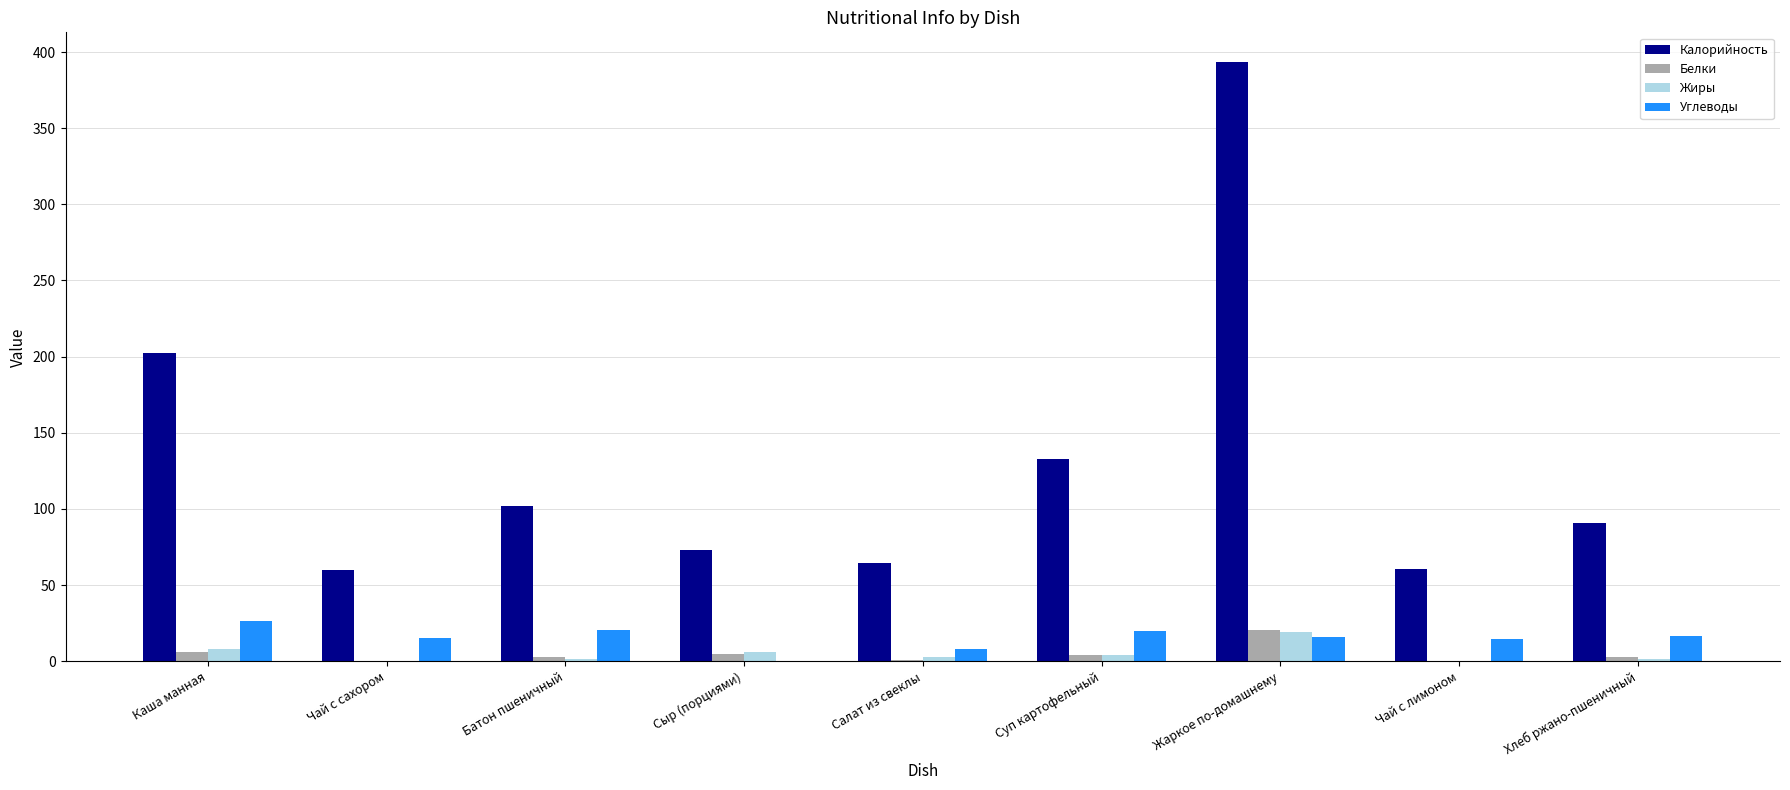

Is it true that Калорийность equals 64.3 at Салат из свеклы?

True